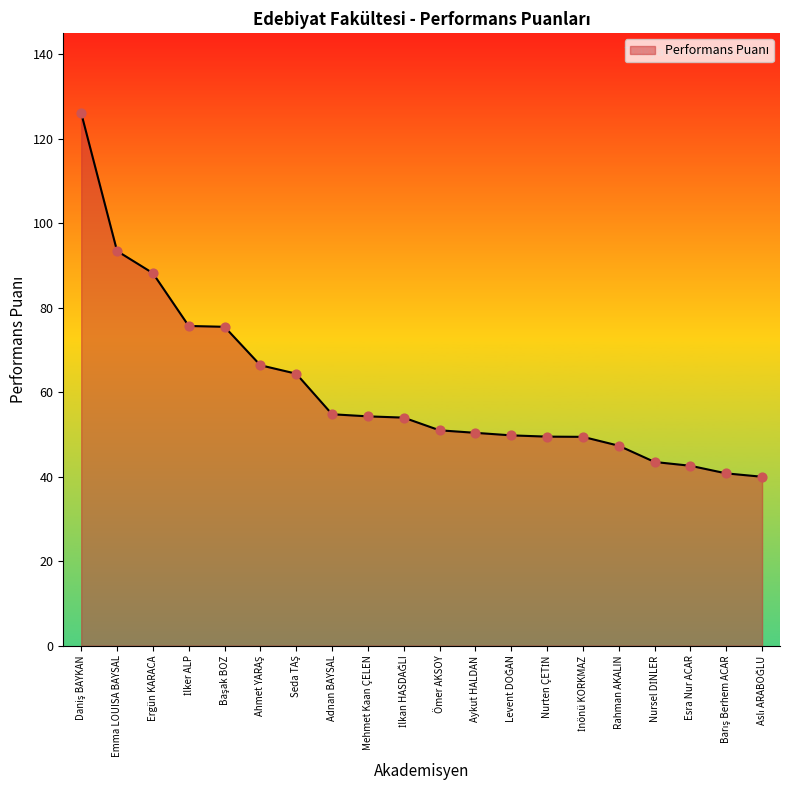

What is the ratio of the value at Emma LOUISA BAYSAL to the value at Mehmet Kaan ÇELEN?

1.7